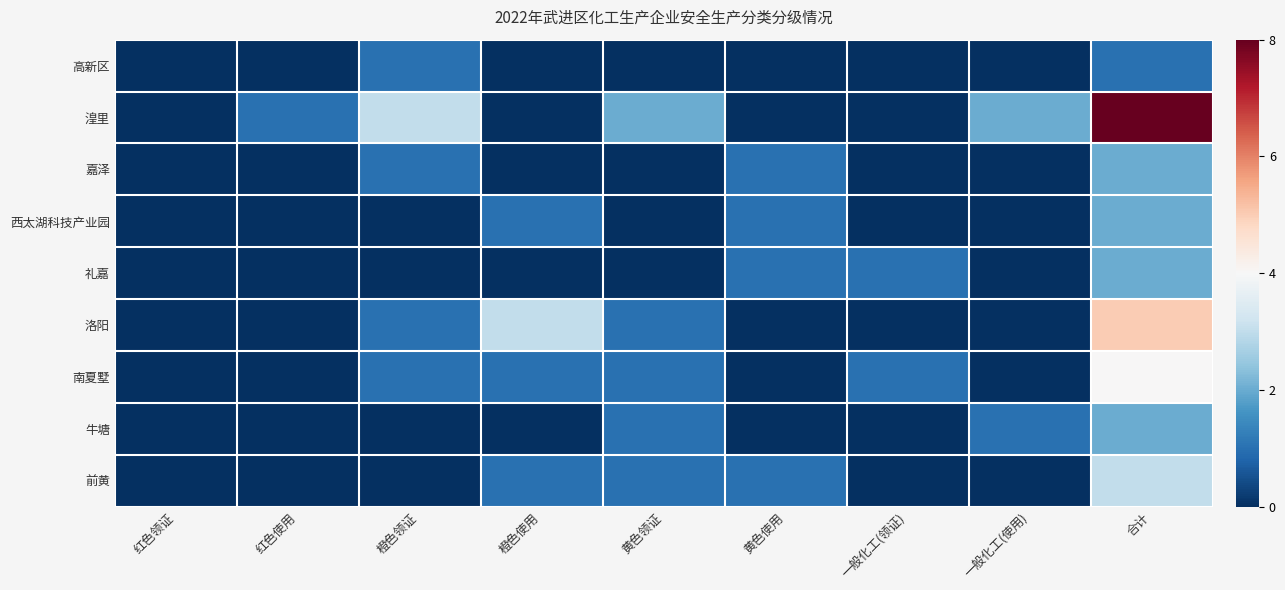

Rank the series at 橙色使用 from highest to lowest value.

洛阳, 西太湖科技产业园, 南夏墅, 前黄, 高新区, 湟里, 嘉泽, 礼嘉, 牛塘